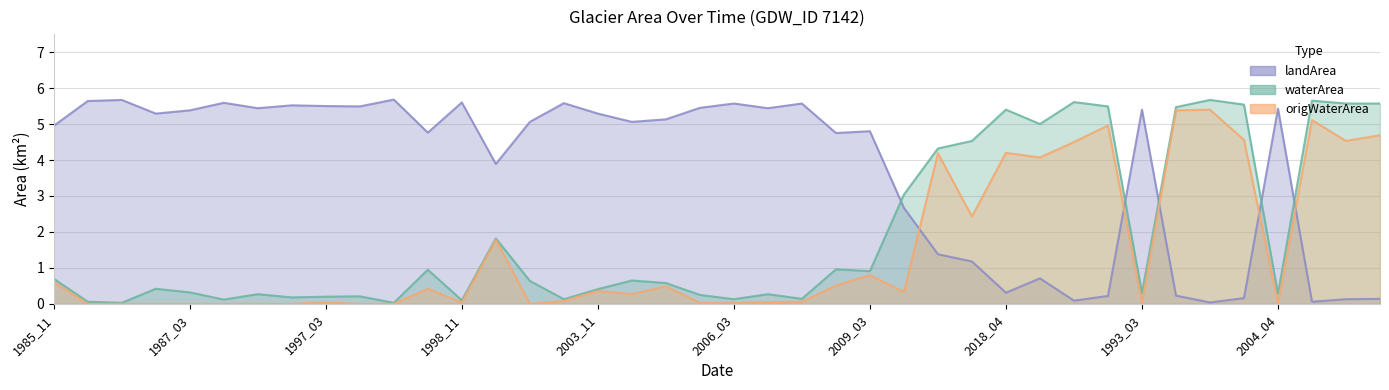

What are all the series names shown in the legend?

waterArea, landArea, origWaterArea